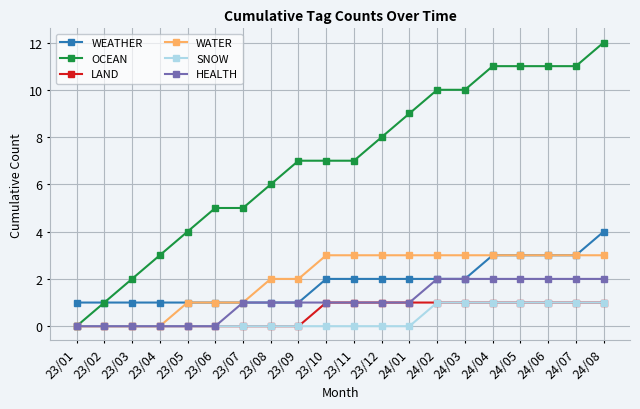

Which series changed the most between 23/07 and 24/05?

OCEAN